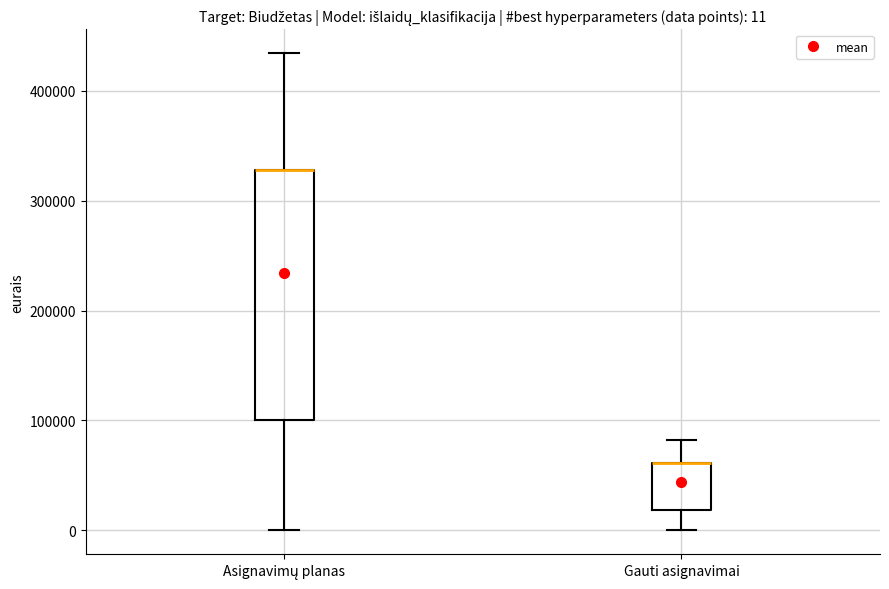

Which box is the tallest, from its lower edge to its upper edge?

Asignavimų planas